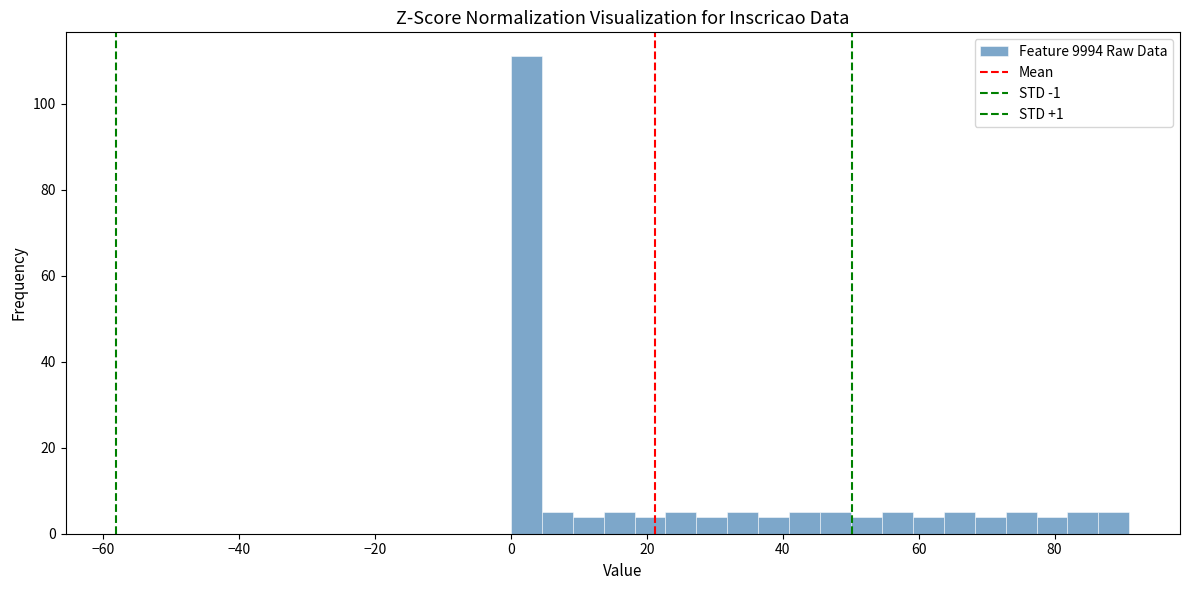

Read against the x-axis, roughly where is the centre of the tallest bar?

2